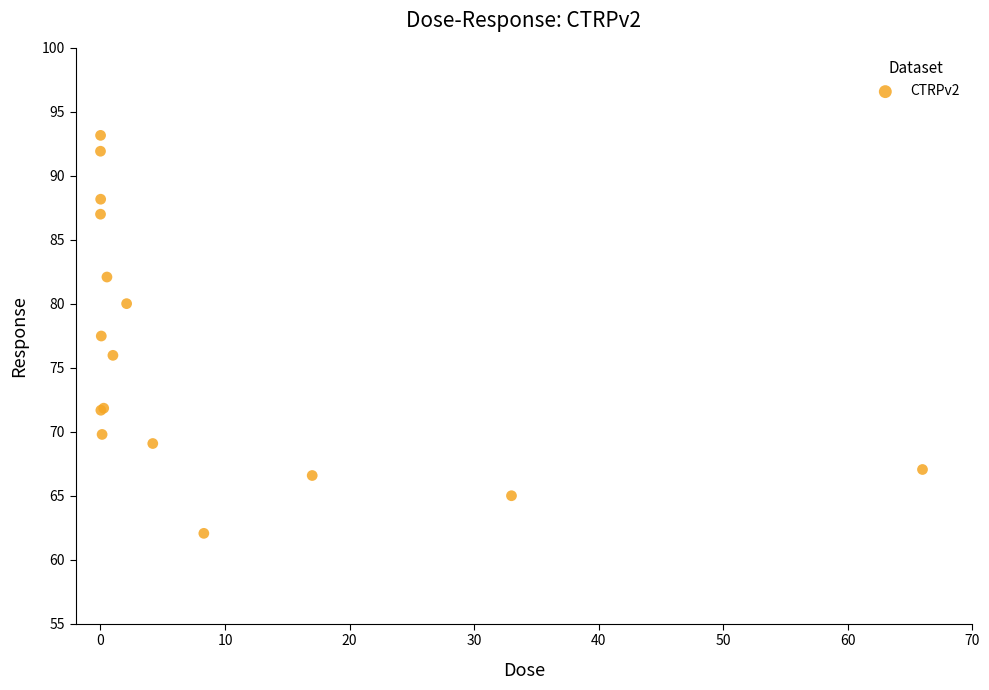

What Y value in the scatter plot is closest to 77?

77.5